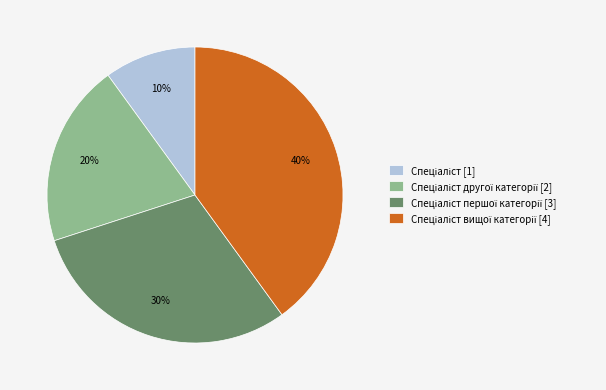

Is there any slice that represents more than half of the pie?

No